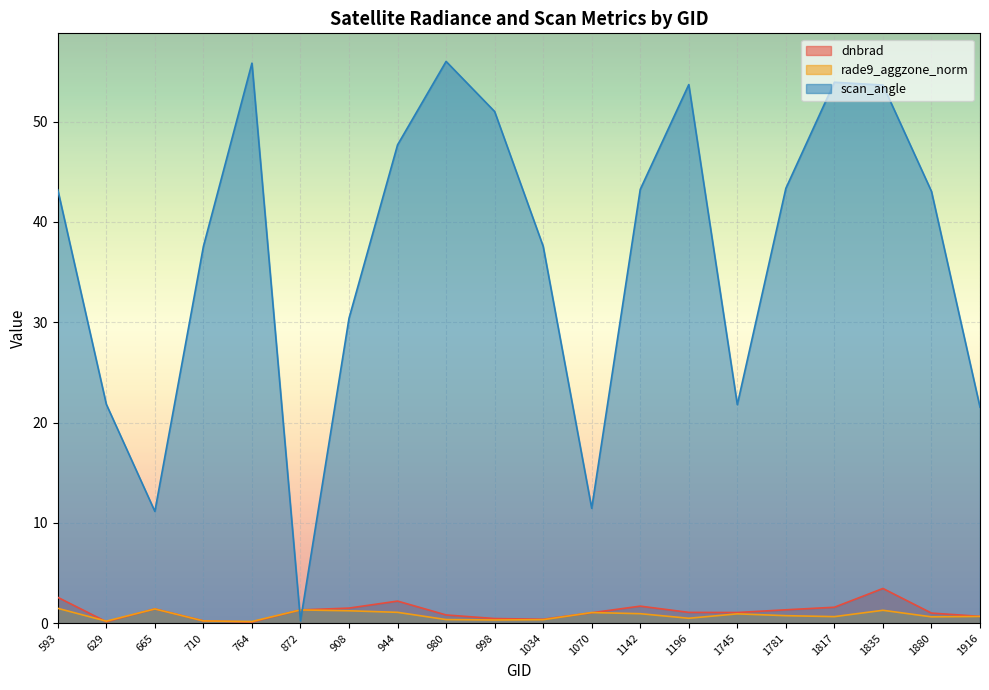

At 1196, list the series in order from largest to smallest.

scan_angle, dnbrad, rade9_aggzone_norm